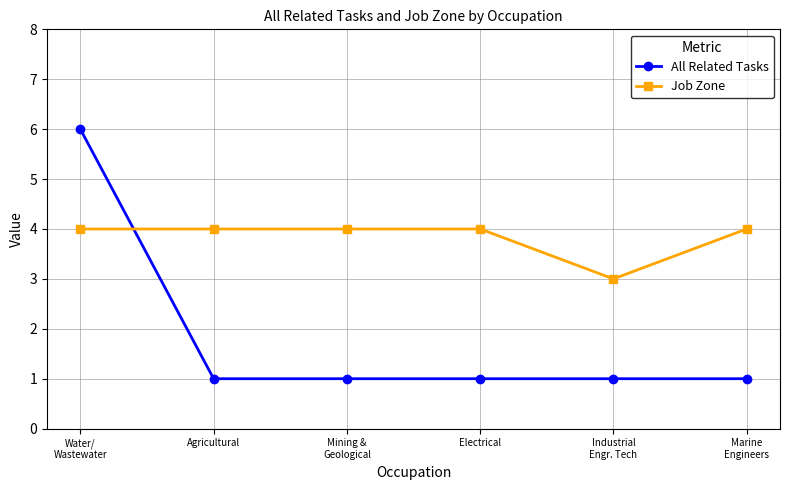

What is the label of the 1st point from the right?

Marine
Engineers